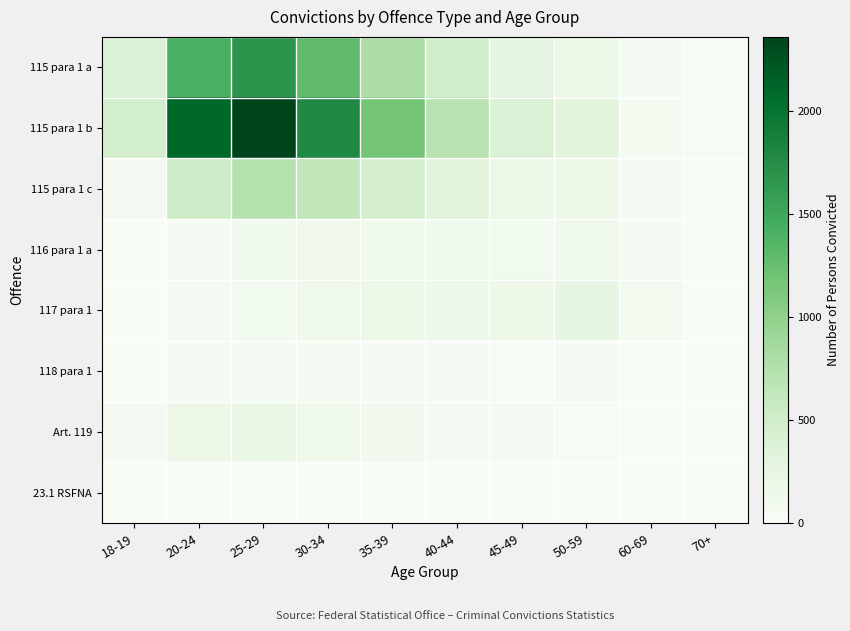

At how many categories does at least one series exceed 1021?

4